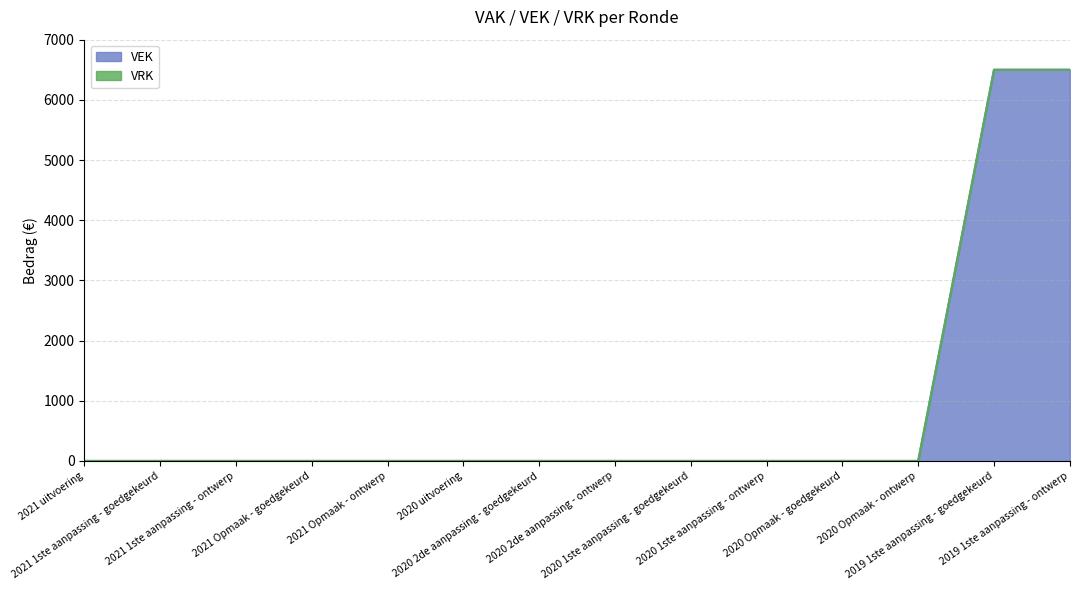

What is the sum of the values at 2020 2de aanpassing - ontwerp and 2019 1ste aanpassing - ontwerp?

6500